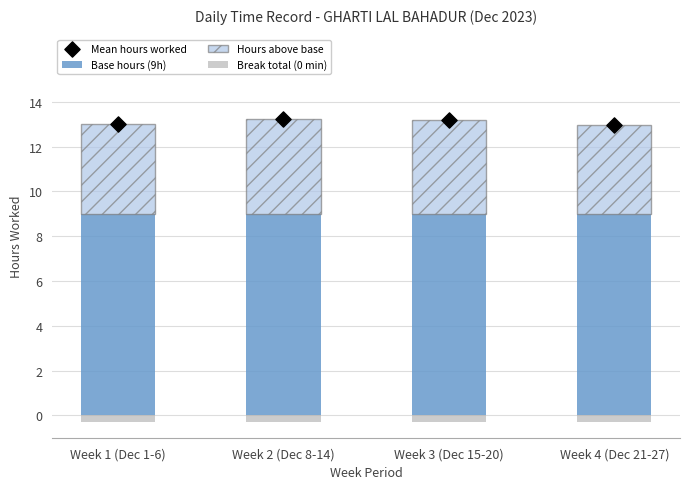

Which series has the widest spread of Y values?

Hours above base